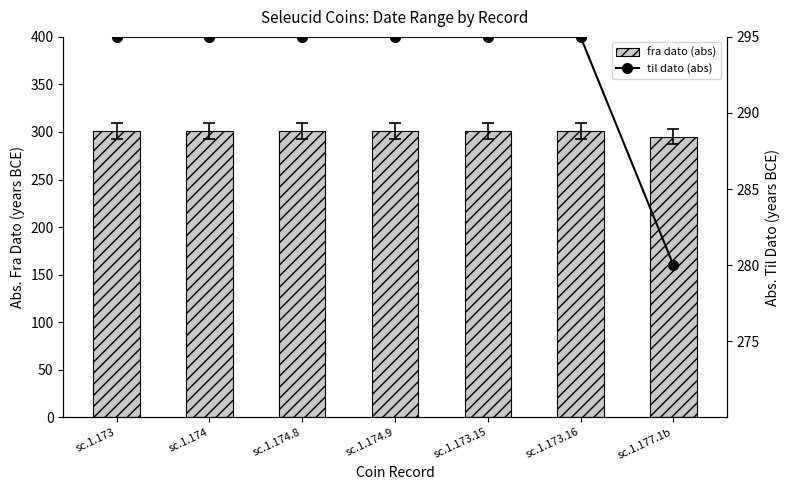

At sc.1.173.15, list the series in order from smallest to largest.

til dato (abs), fra dato (abs)